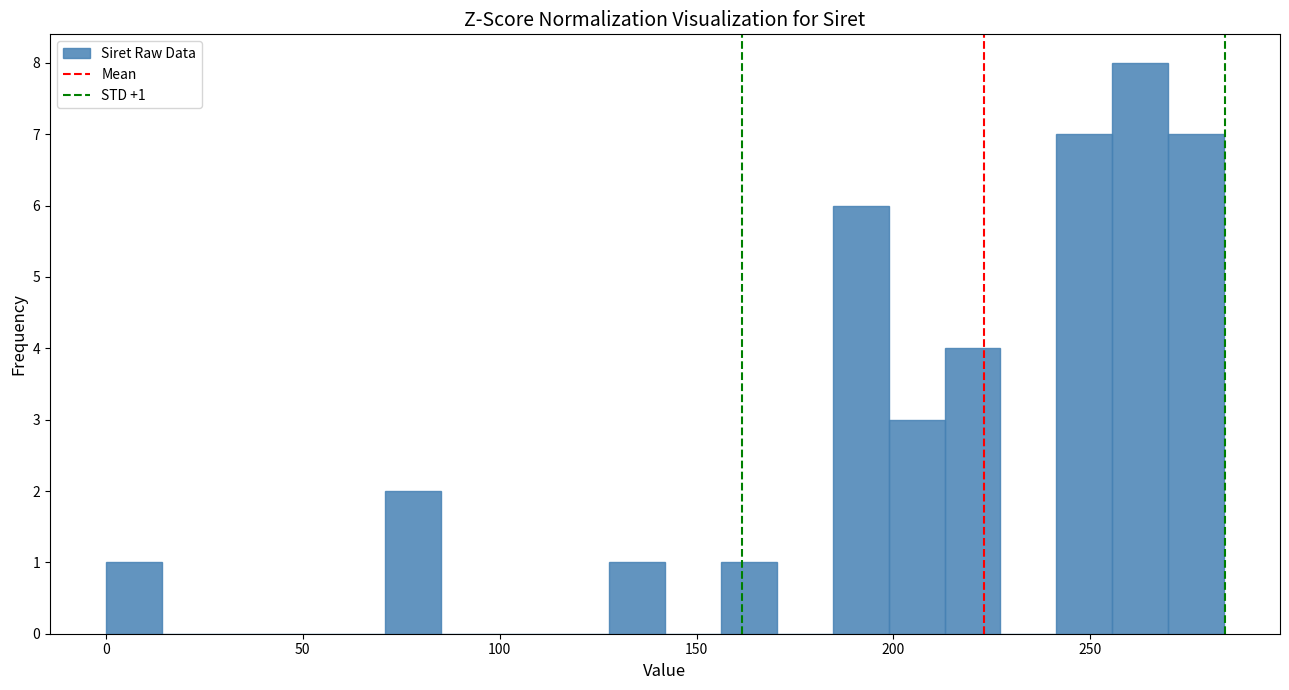

Around what value on the x-axis is the tallest bar? Give the approximate position of its centre, as read against the axis.

265